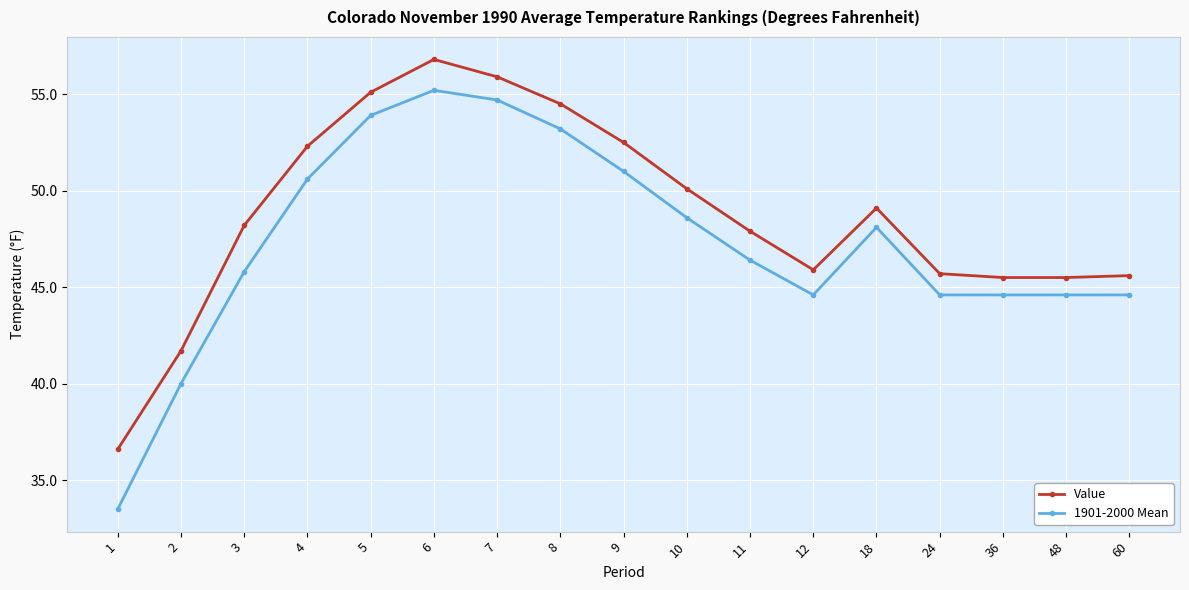

What is the total value across all series at 10?

98.7